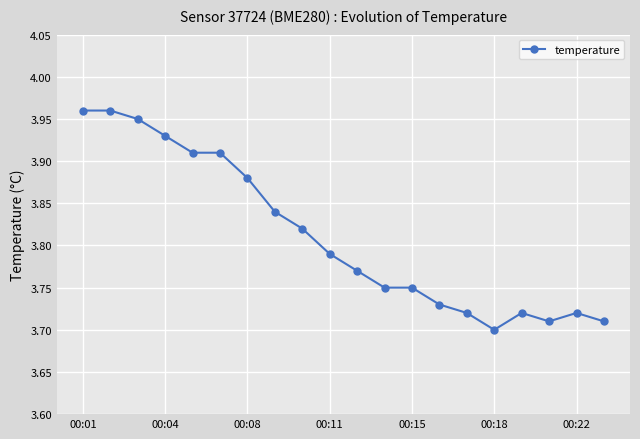

True or false: there are more than 1 points higher than both neighbors.

True